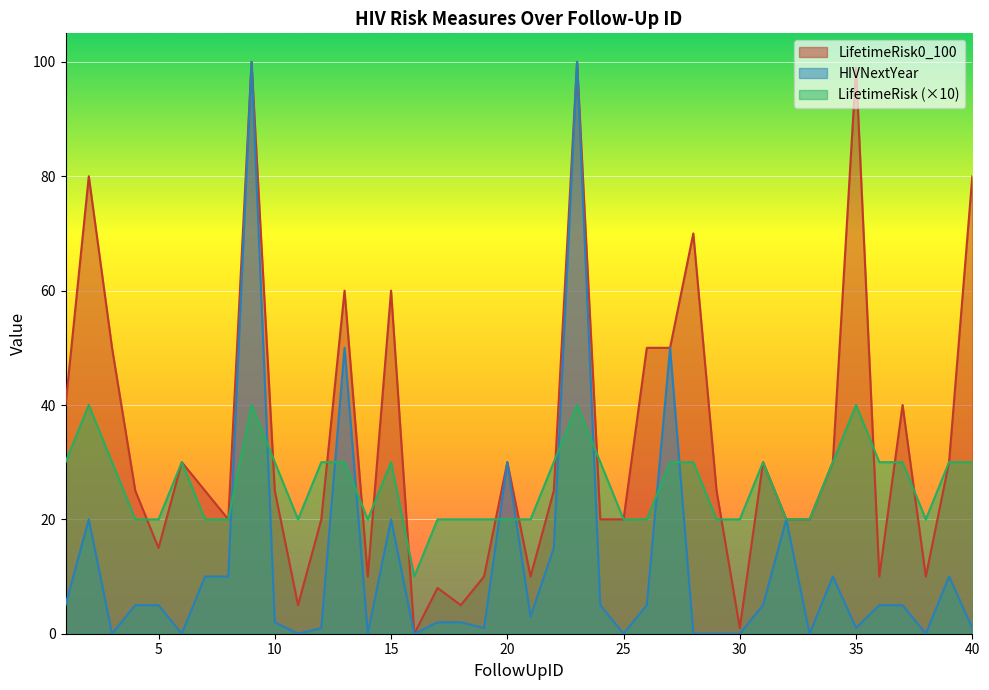

How many times do LifetimeRisk0_100 and LifetimeRisk cross each other?

14